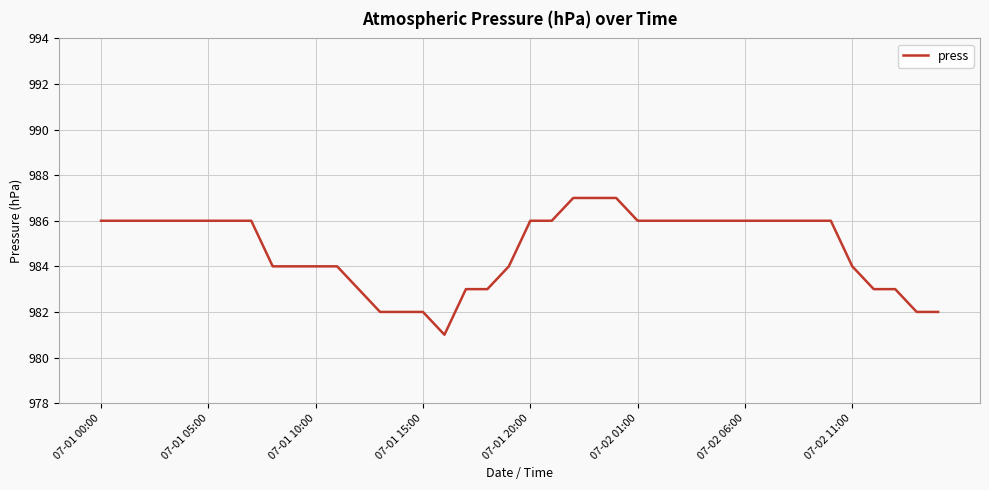

What is the maximum value shown in the chart?

987